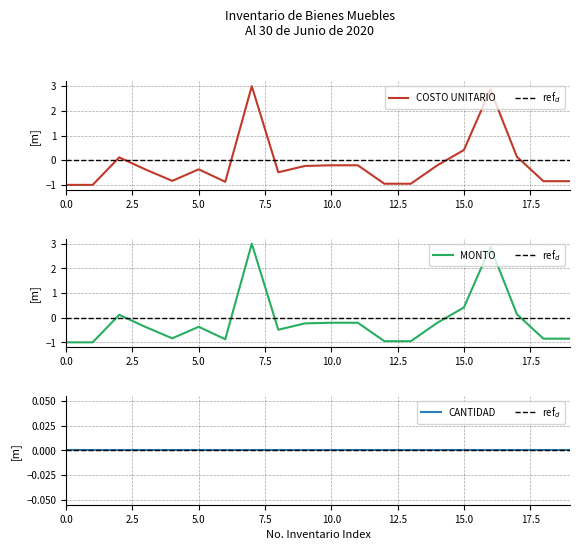

Where is COSTO UNITARIO nearest to the value 1?

15.0